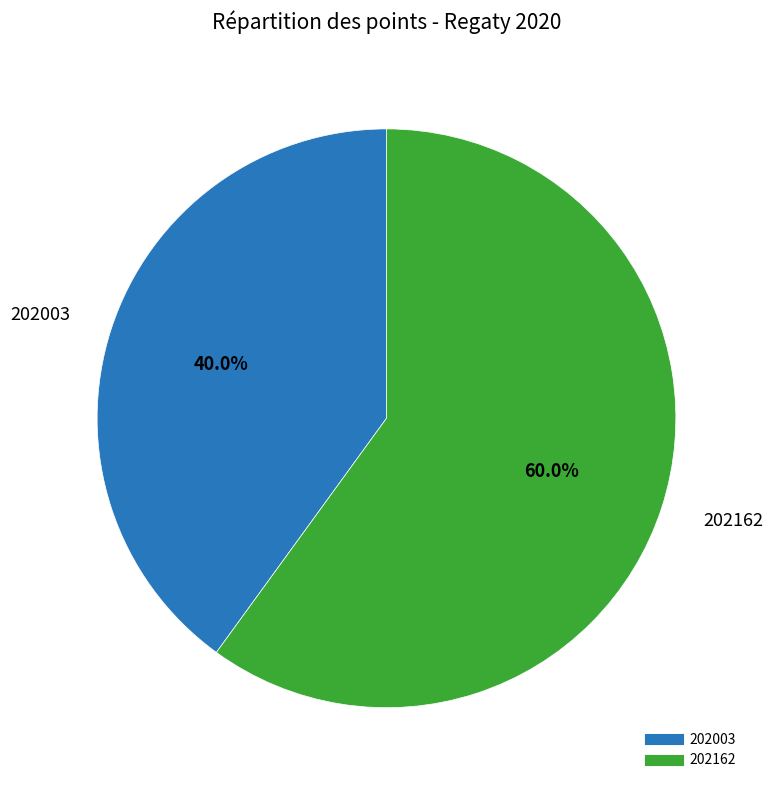

Count the number of slices in the pie.

2